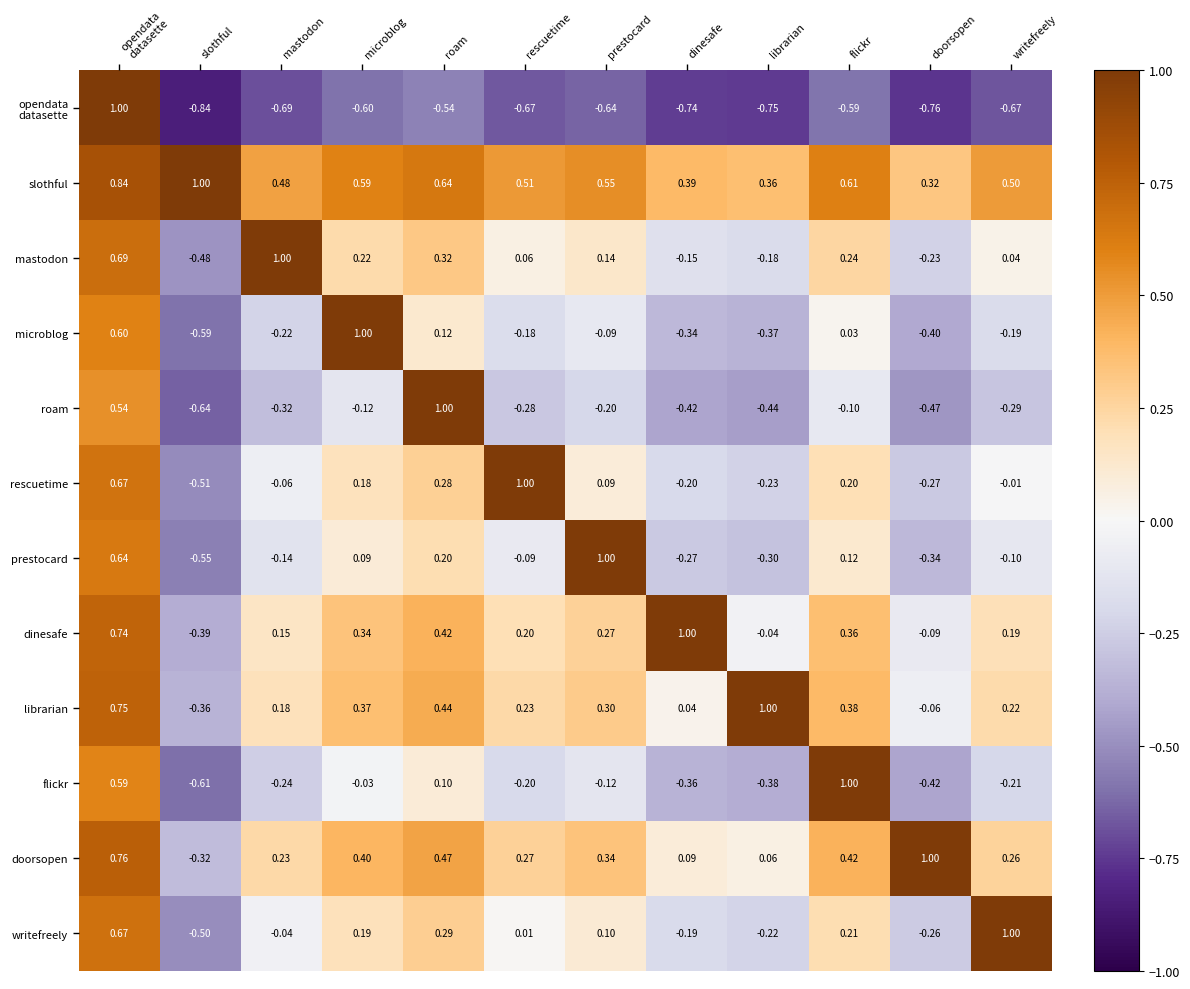

Is the value of doorsopen at librarian greater than the value of rescuetime at flickr?

No